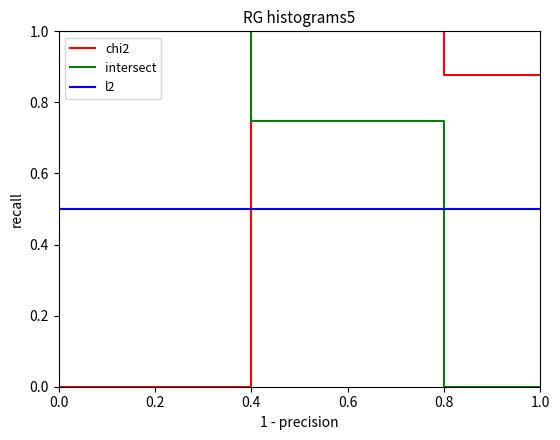

The l2 series shows 0.2 at 0.2. True or false?

False